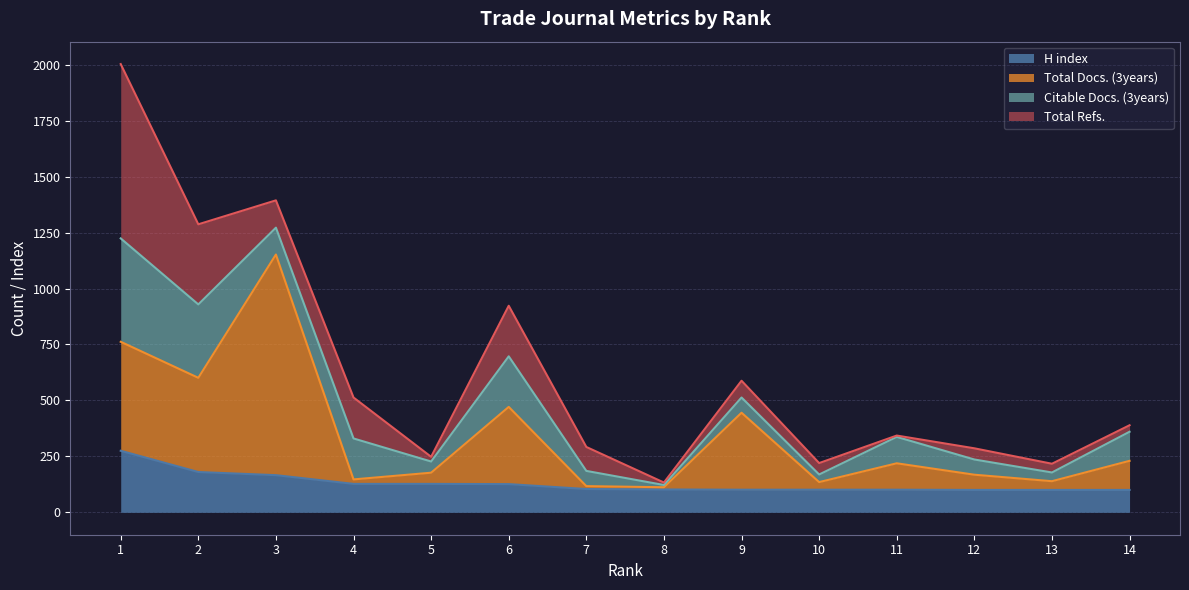

Read the Total Docs. (3years) value at 5, to the nearest 100.

200